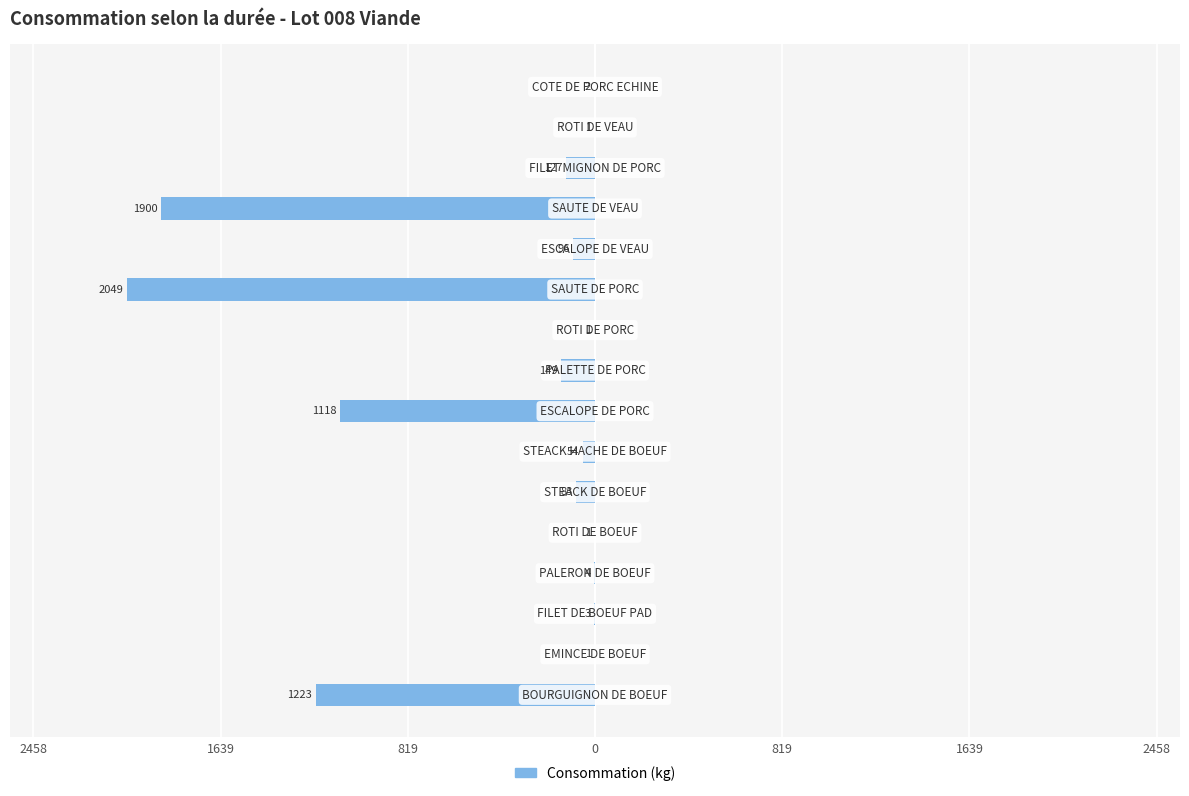

Are the bars horizontal?

Yes